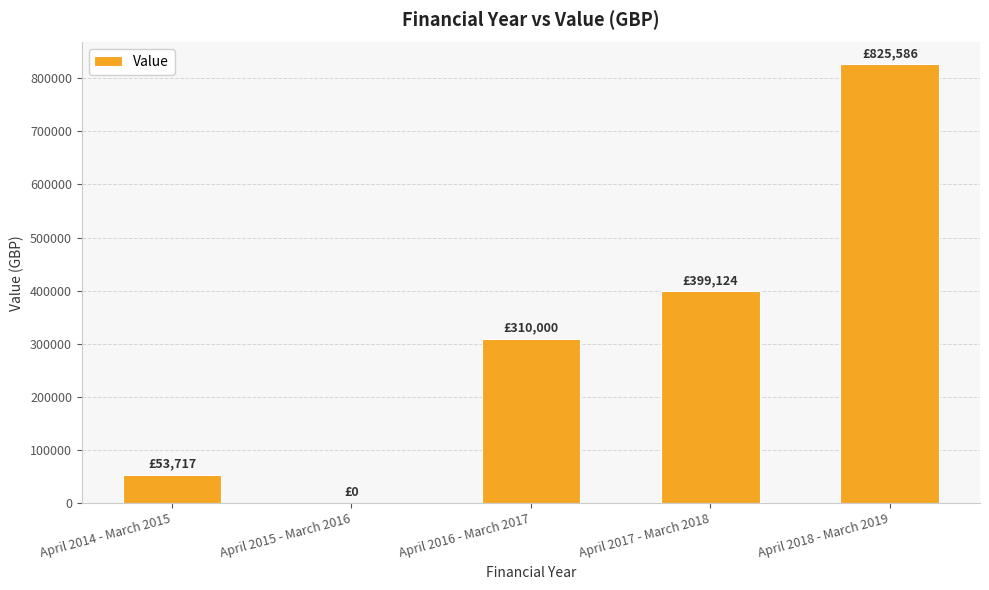

What is the change in value from April 2016 - March 2017 to April 2017 - March 2018?

+89124